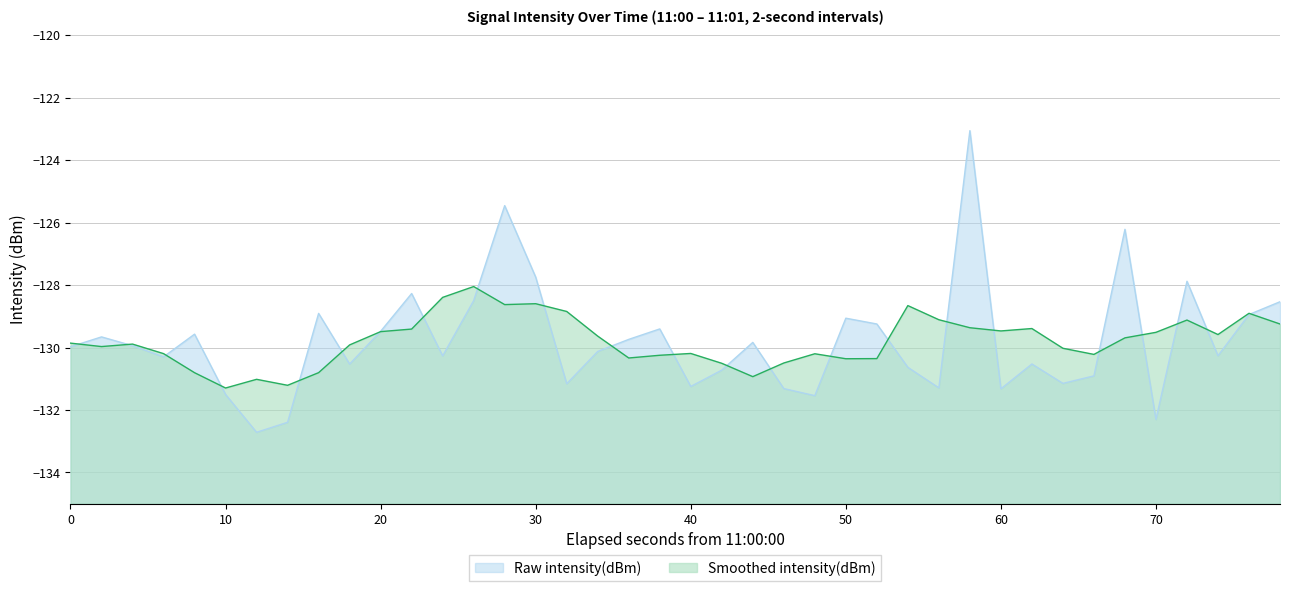

Reading left to right, what are all the values shown in this chart?

-130.0	-129.7	-129.9	-130.3	-129.6	-131.5	-132.7	-132.4	-128.9	-130.5	-129.5	-128.3	-130.3	-128.5	-125.5	-127.7	-131.2	-130.1	-129.7	-129.4	-131.2	-130.7	-129.8	-131.3	-131.5	-129.1	-129.2	-130.6	-131.3	-123.1	-131.3	-130.5	-131.1	-130.9	-126.2	-132.3	-127.9	-130.3	-128.9	-128.5